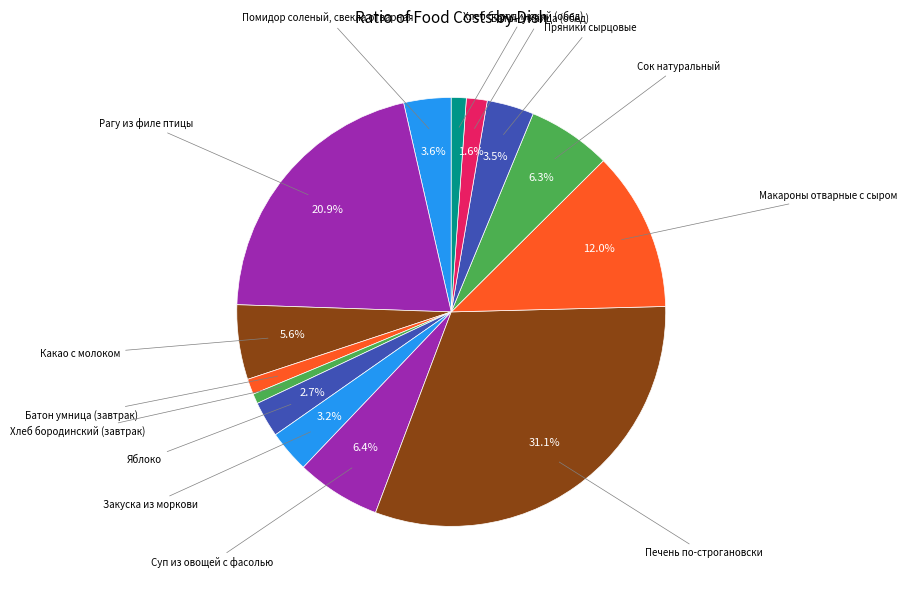

How many slices are in this pie chart?

14